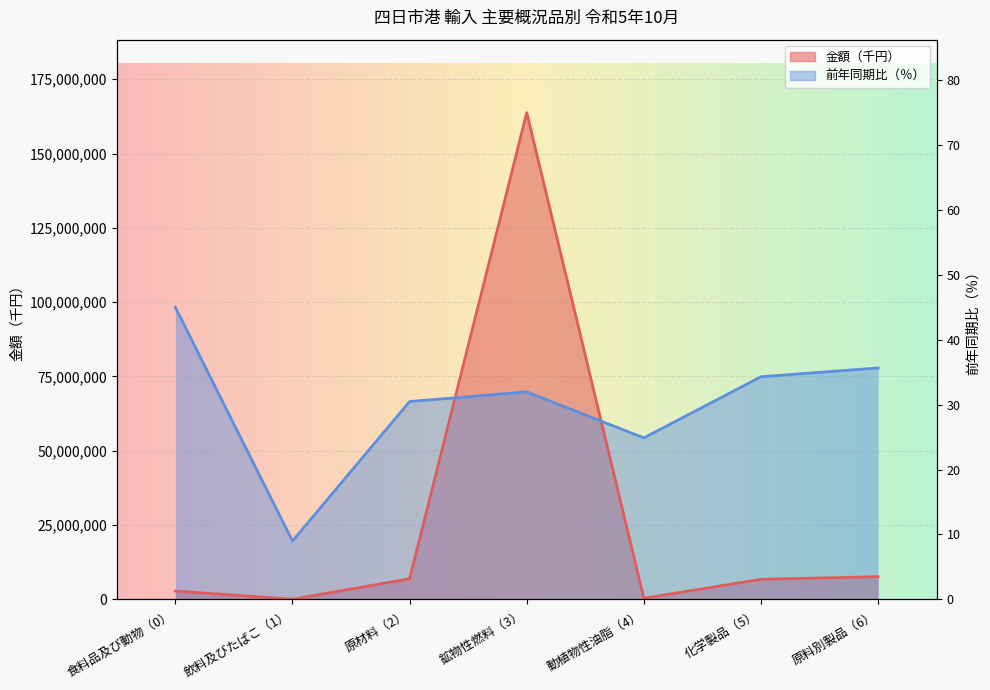

How many lines are shown in the chart?

2